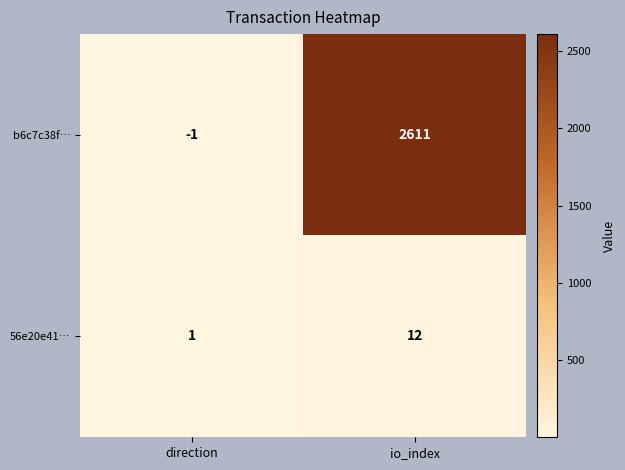

Which series has the widest spread of values?

b6c7c38f…